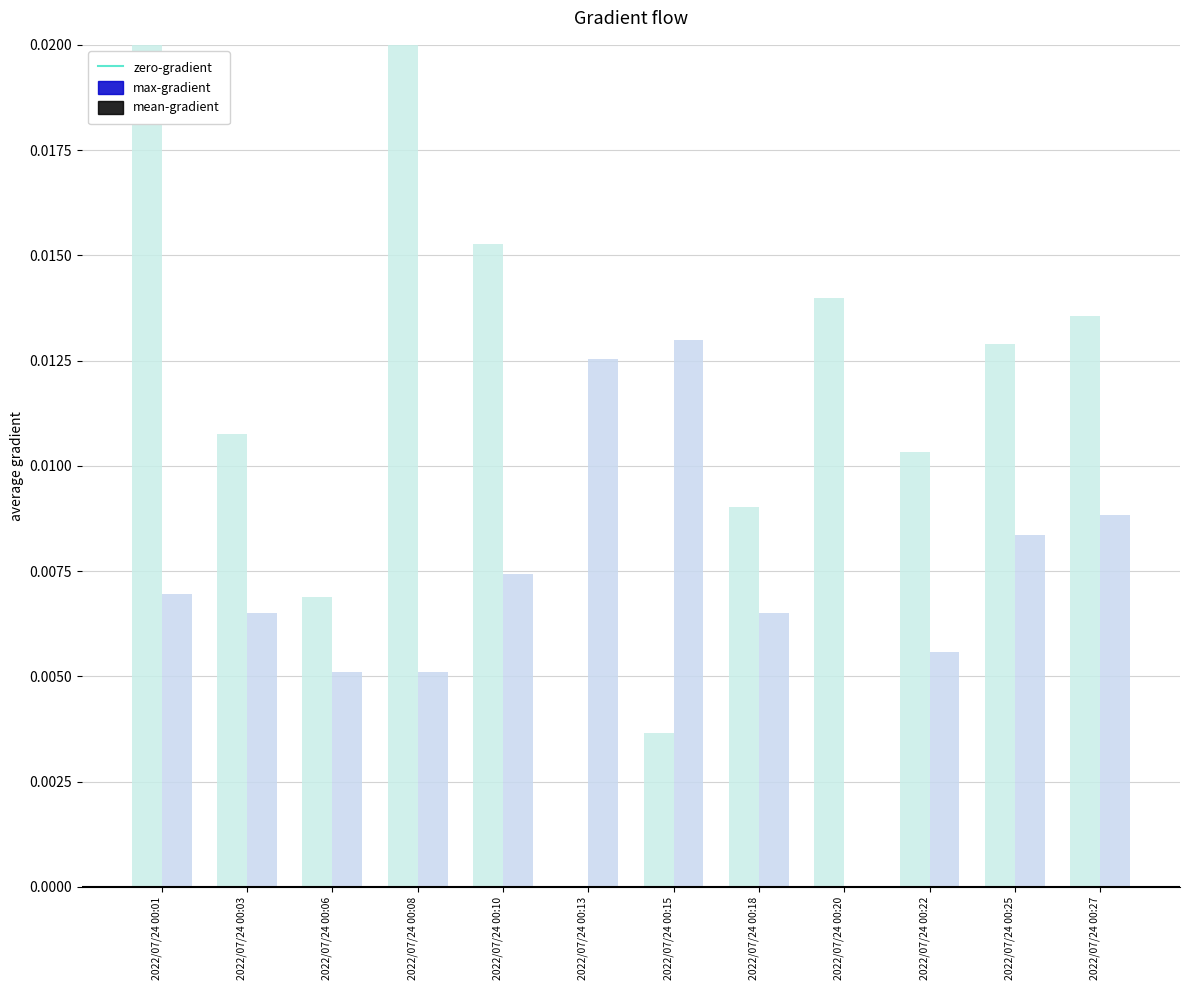

How many groups of bars are there?

12